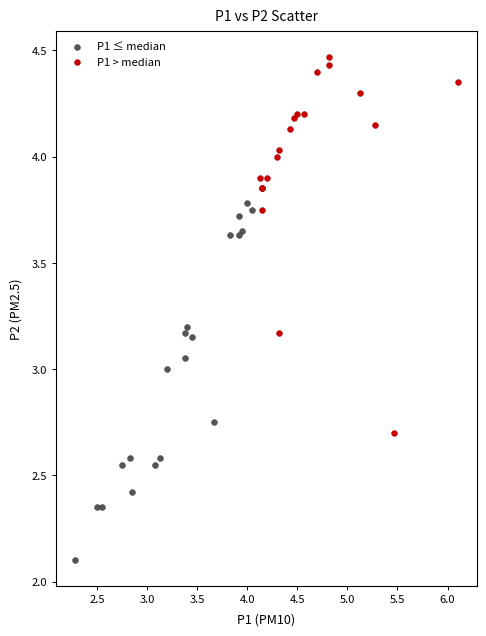

Which series contains the highest Y value?

P1 > median